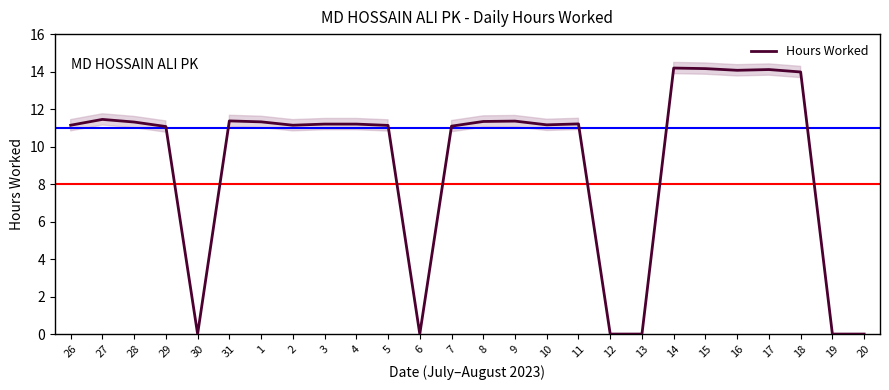

Is it true that the value at 2 is 11.1?

True